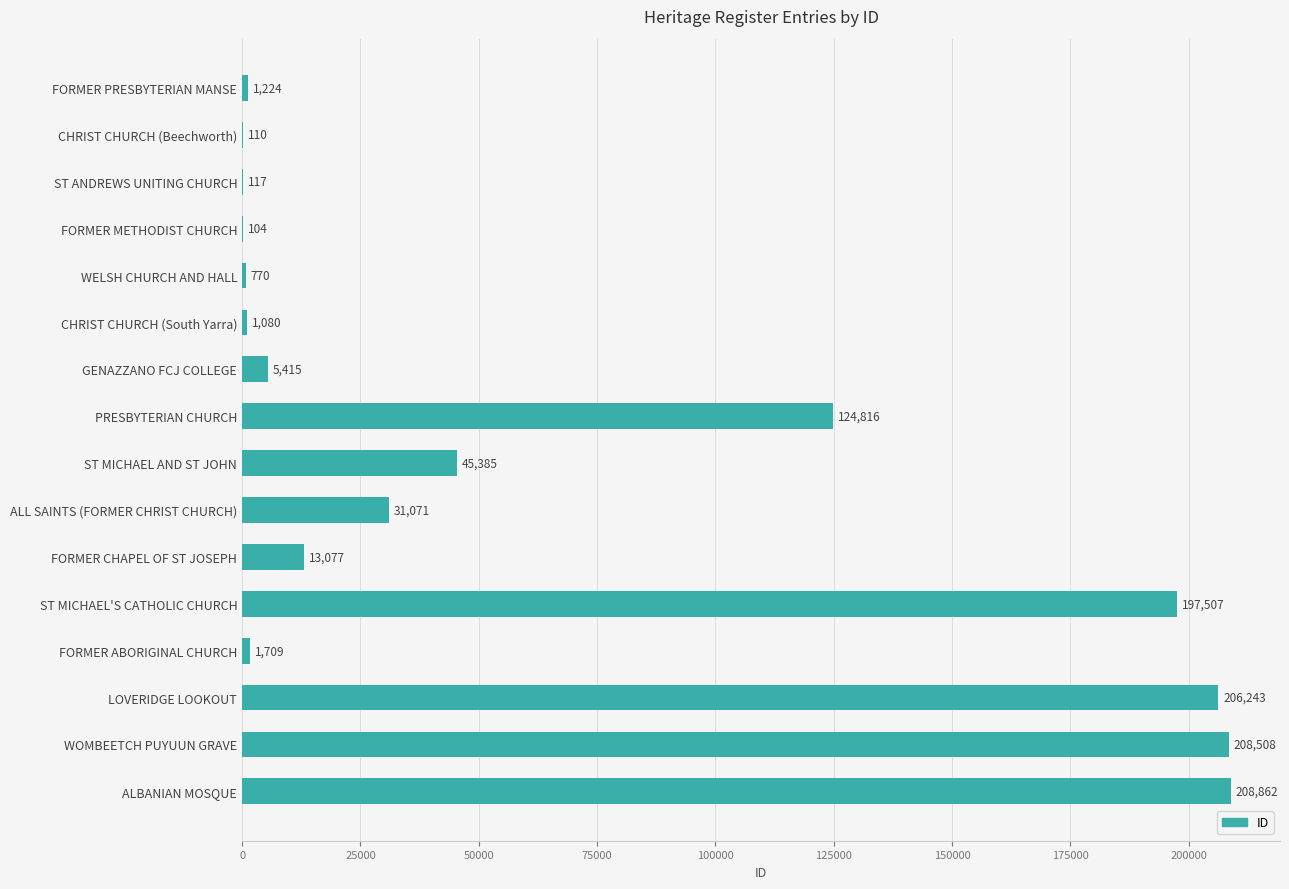

At which label is the value closest to 104483?

PRESBYTERIAN CHURCH